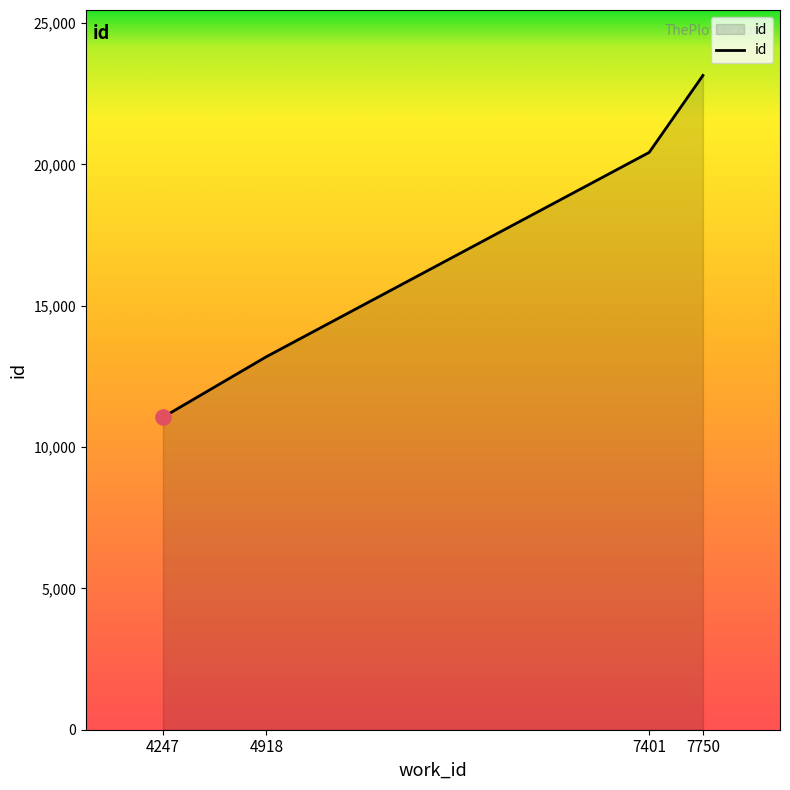

What is the change in value from 4247 to 4918?

+2140